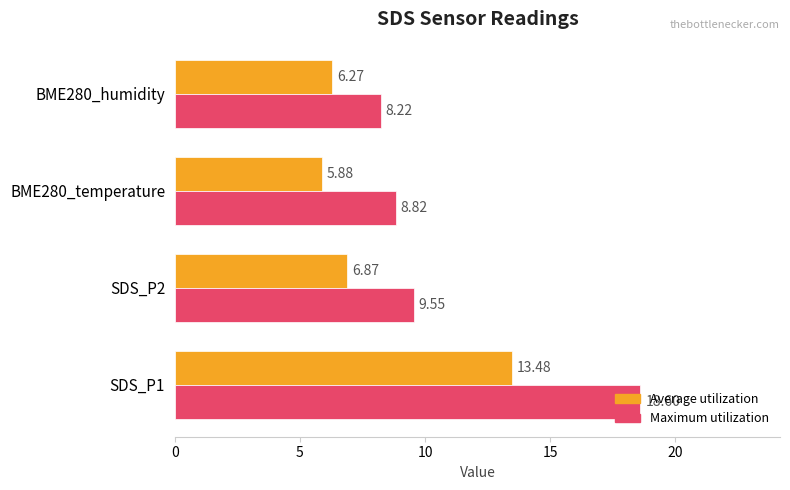

Which series has the largest total across all categories?

Maximum utilization